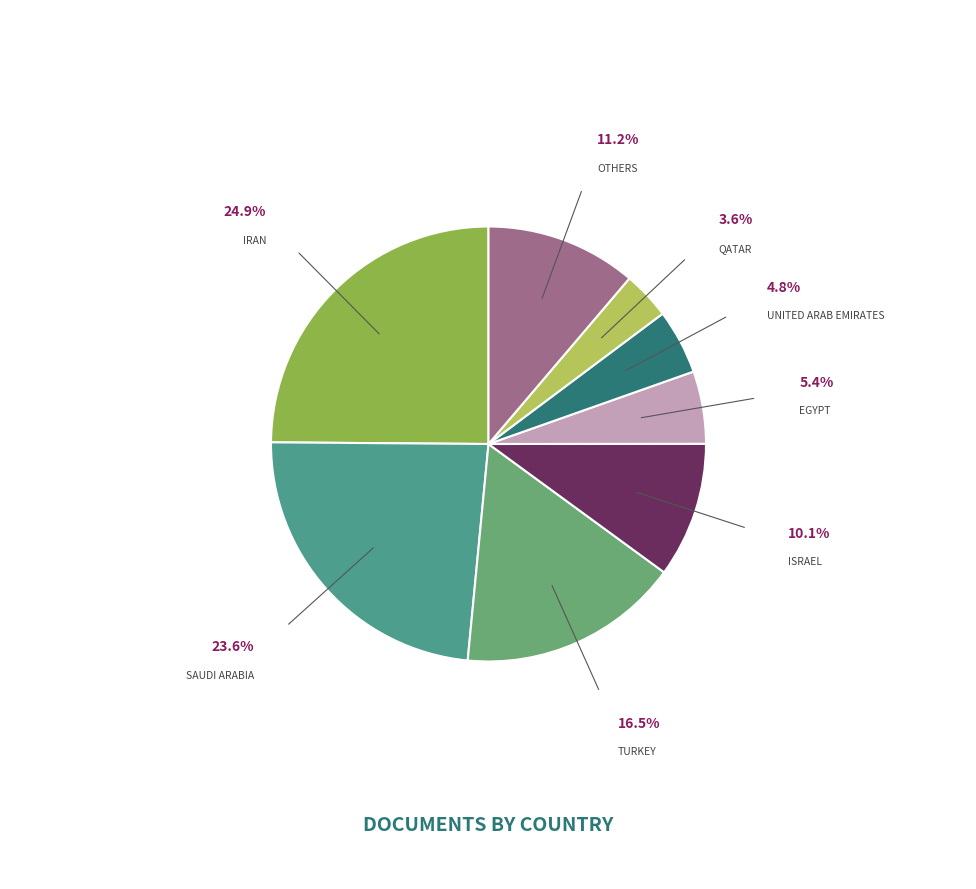

Is there a majority slice in this chart?

No